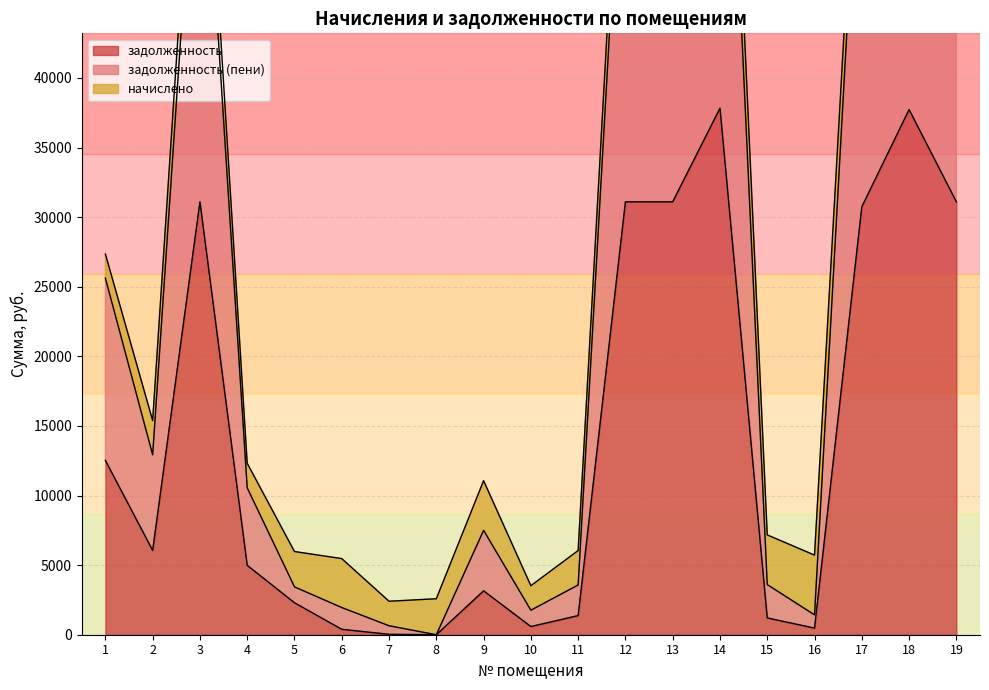

Where is the first local minimum for задолженность (пени)?

2